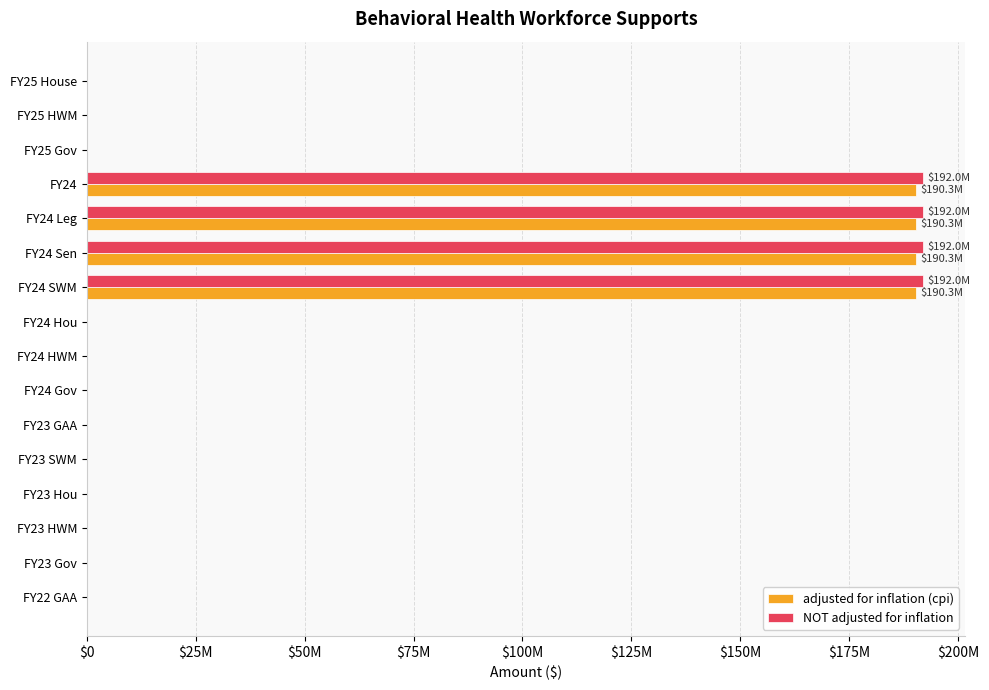

What are all the series names shown in the legend?

adjusted for inflation (cpi), NOT adjusted for inflation